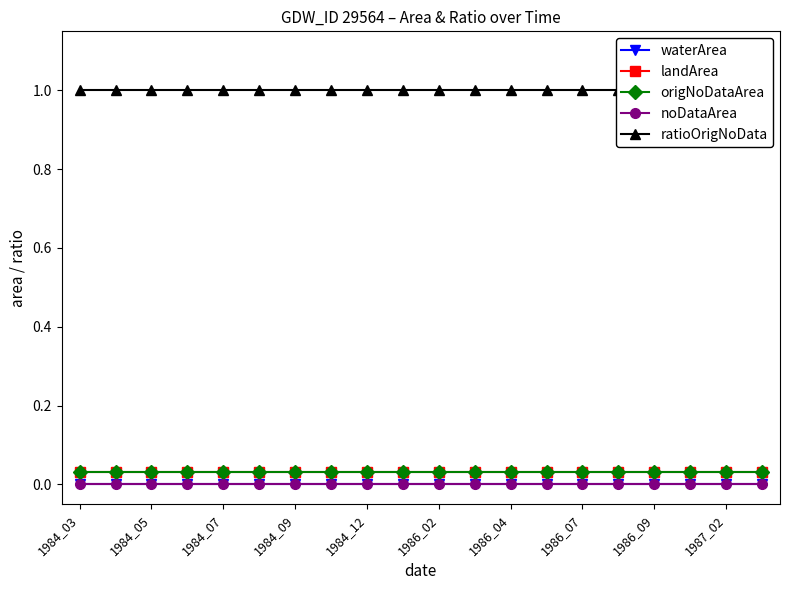

True or false: noDataArea and waterArea cross at least once.

False